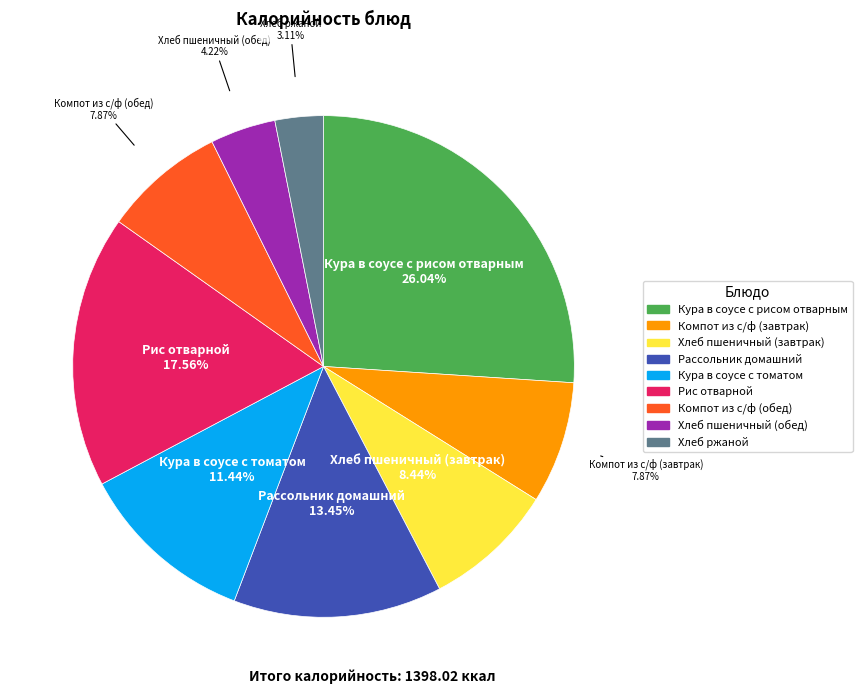

To the nearest percent, what portion does Хлеб пшеничный (завтрак) represent?

8%